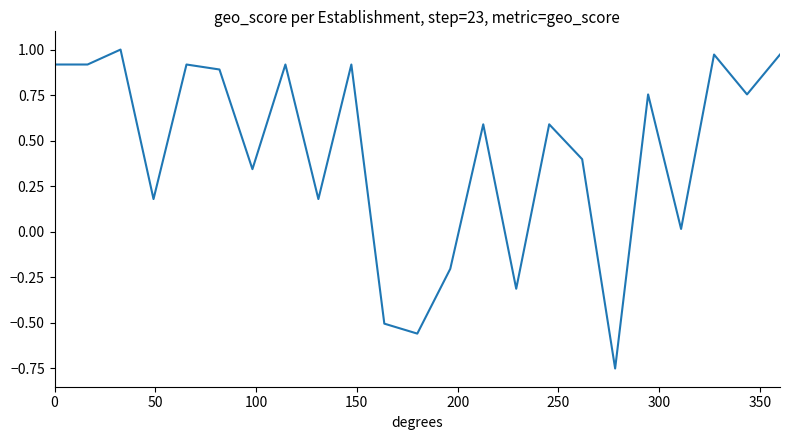

How many negative values are there?

5